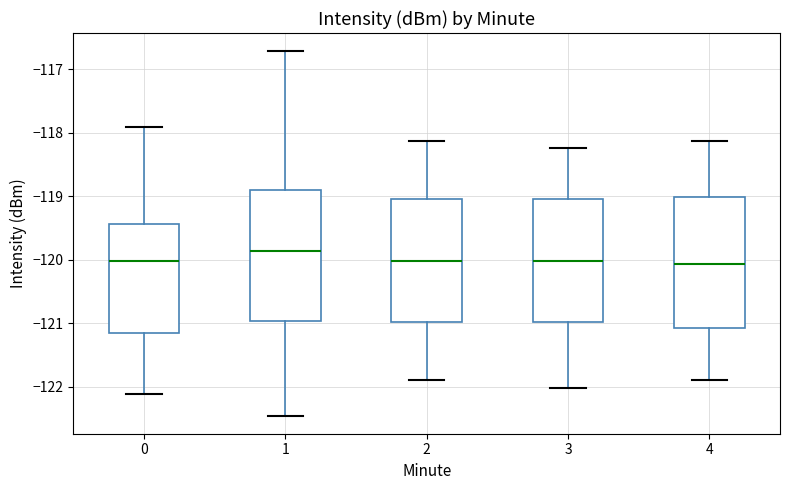

Where does the lower whisker of the box at x = 4 end on the y-axis? The values are not printed on the chart, so give them approximately, as read against the axis.

-121.9